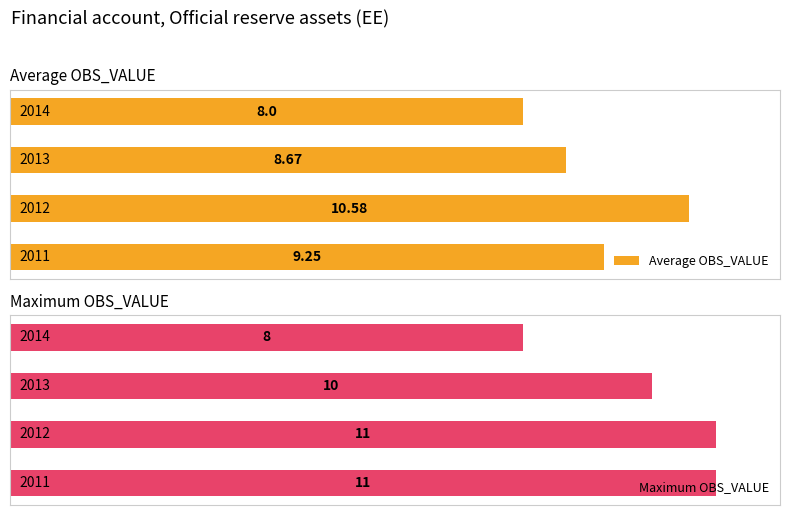

What is the difference between the maximum and minimum values in the Maximum OBS_VALUE series?

3